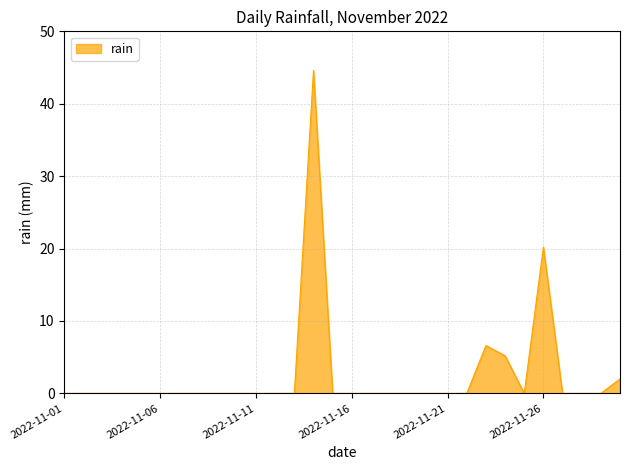

Reading left to right, what are all the values shown in this chart?

0.0	0.0	0.0	0.0	0.0	0.0	0.0	0.0	0.0	0.0	0.0	0.0	0.0	44.6	0.0	0.0	0.0	0.0	0.0	0.0	0.0	0.0	6.6	5.2	0.0	20.2	0.0	0.0	0.0	2.0